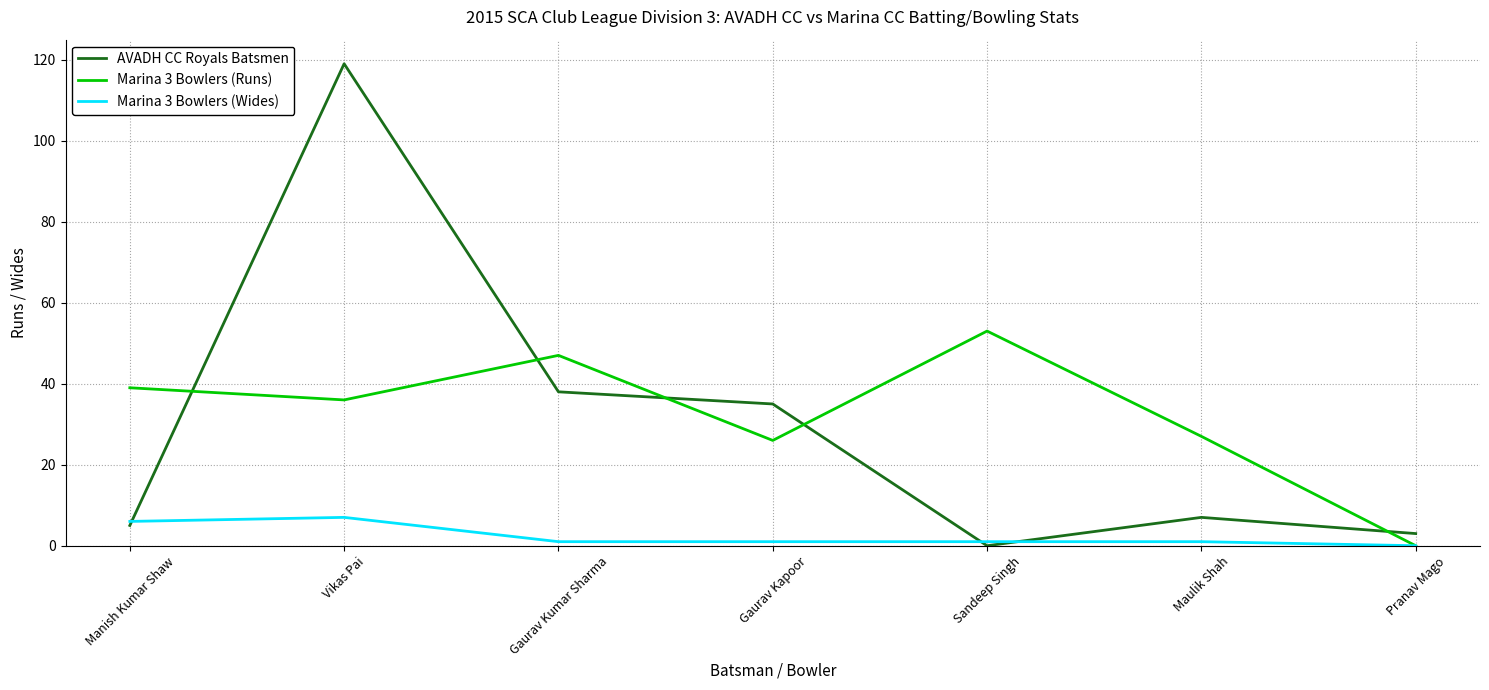

What is the highest value of the Marina 3 Bowlers (Wides) series?

7